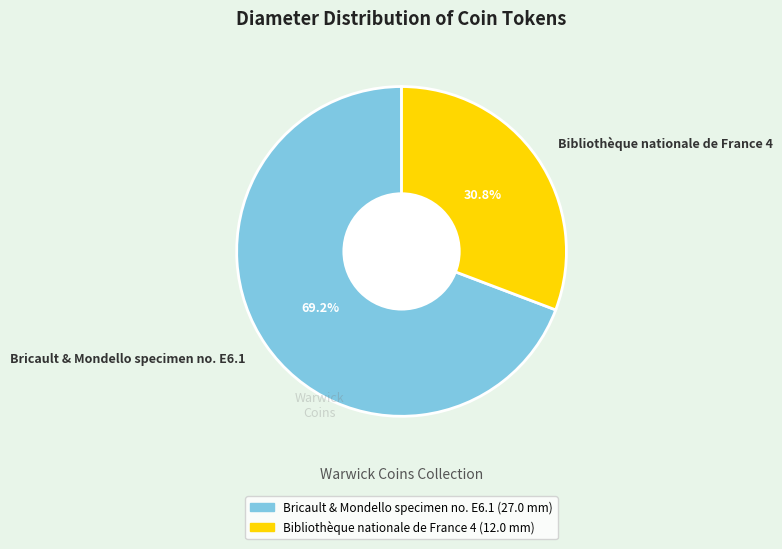

To the nearest percent, what portion does Bricault & Mondello specimen no. E6.1 represent?

69%